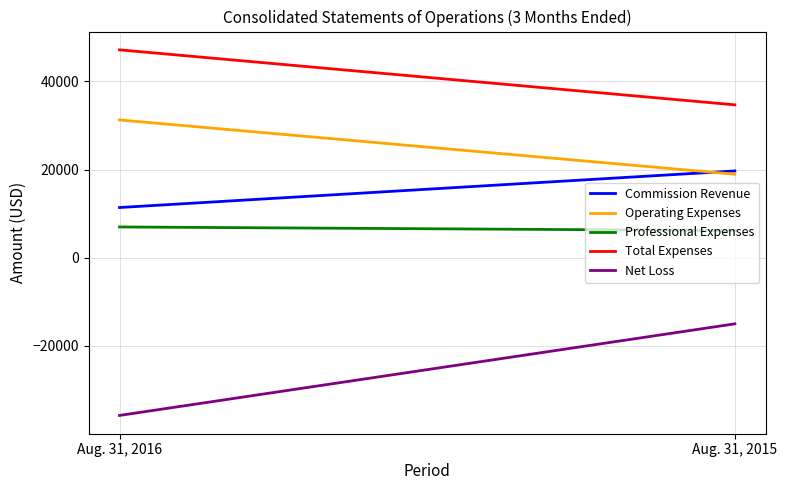

Reading left to right, extract all data points from this chart.

Commission Revenue: 11398	19697
Operating Expenses: 31264	18947
Professional Expenses: 6988	6175
Total Expenses: 47169	34688
Net Loss: -35771	-14991